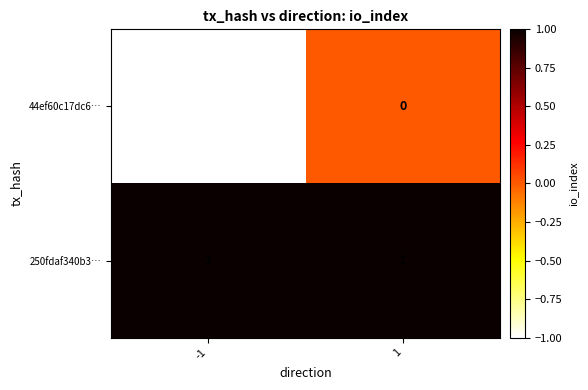

How many data points does each series have?

2